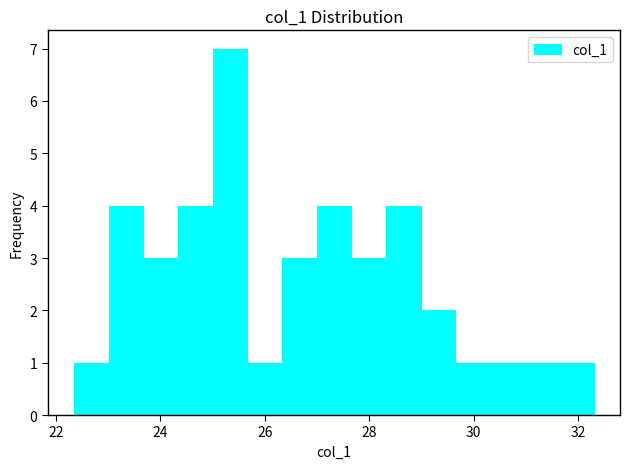

Read against the x-axis, roughly where is the centre of the tallest bar?

25.4